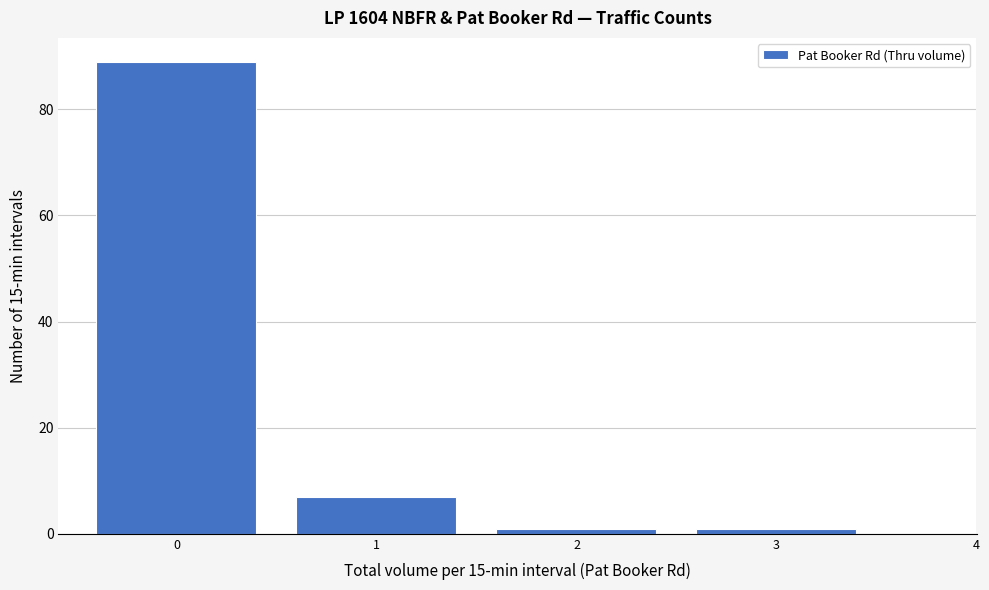

Reading left to right, transcribe this chart: for each bar, give the range it covers on the x-axis and its height. The values are not printed on the chart, so give them approximately, as read against the axis.

-0.5 to 0.5: 90
0.5 to 1.5: 8
1.5 to 2.5: under 2
2.5 to 3.5: under 2